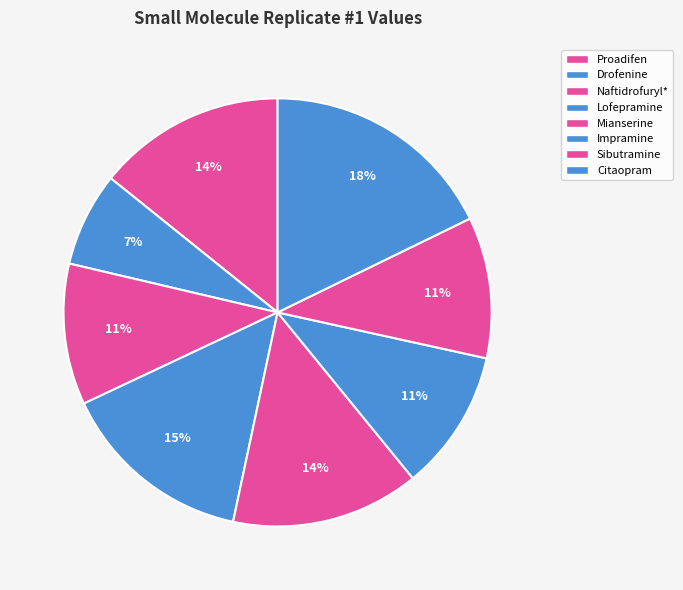

Which slice is the largest?

Citaopram